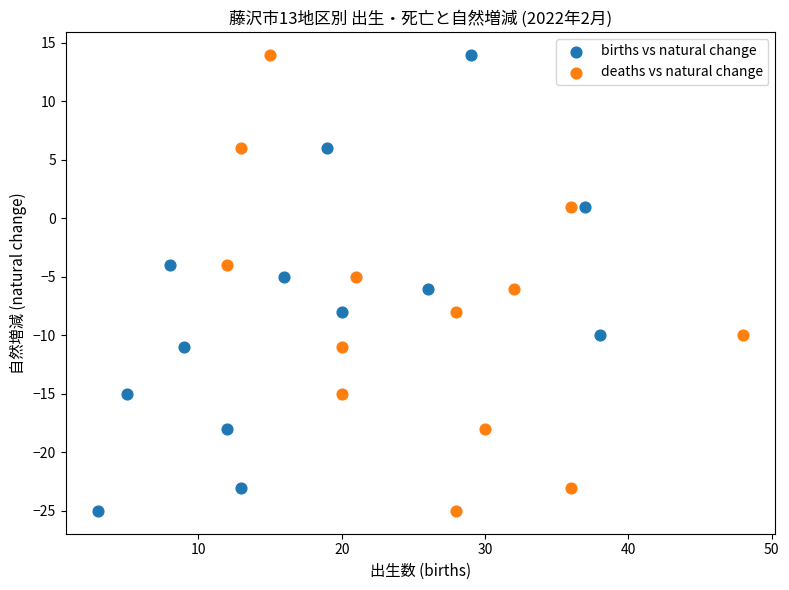

What are all the series names shown in the legend?

births vs natural change, deaths vs natural change